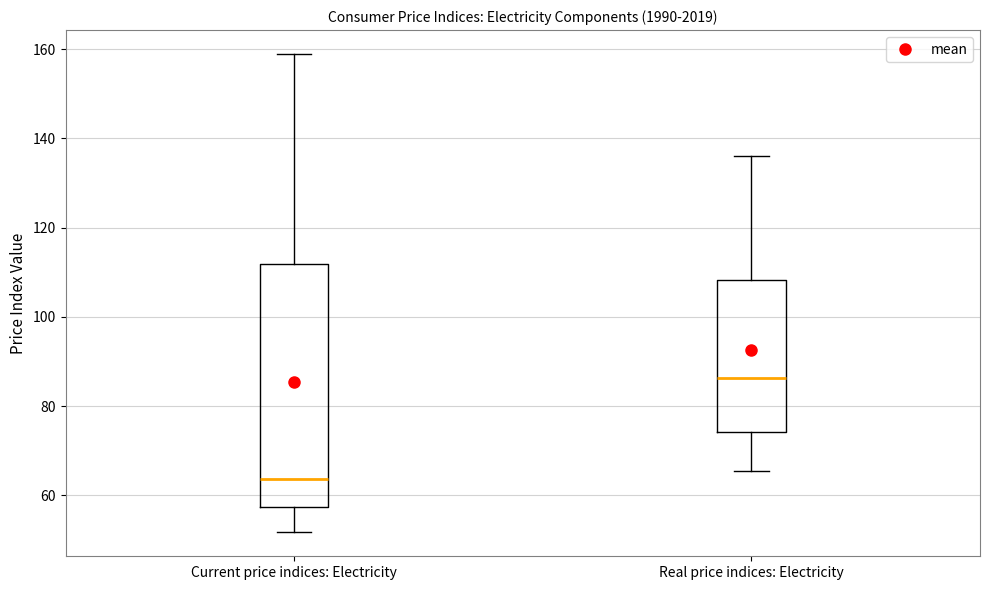

Reading left to right, read every box against the y-axis: the position of its median line, the range the box covers, and the ends of its whiskers. The values are not printed on the chart, so give them approximately, as read against the axis.

Current price indices: Electricity: median 64, box 58 to 112, whiskers 52 to 158
Real price indices: Electricity: median 86, box 74 to 108, whiskers 66 to 136